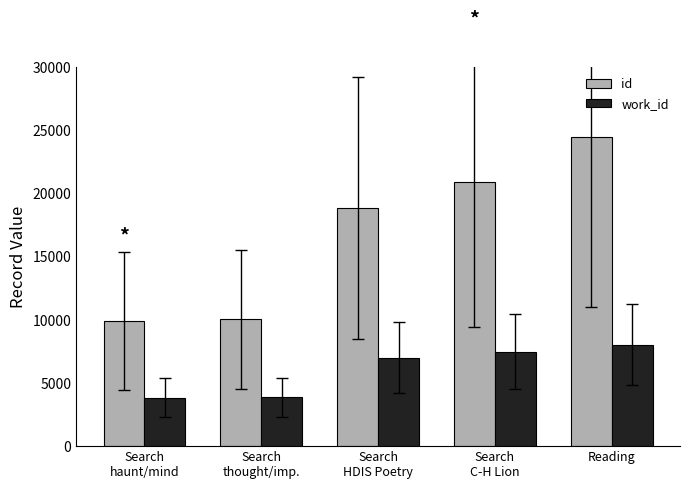

True or false: id has a value of 31866 at Search
HDIS Poetry.

False